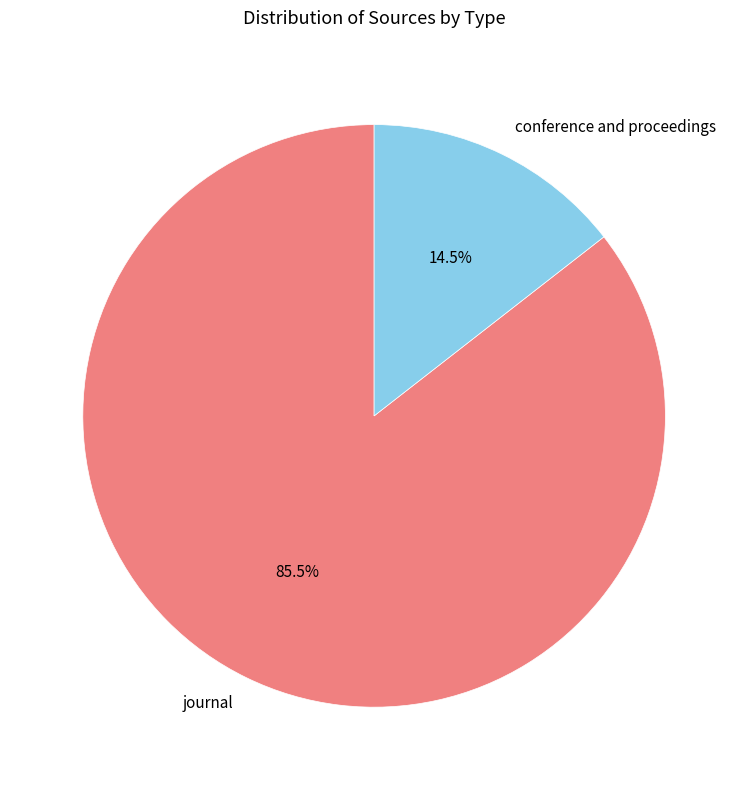

Count the number of slices in the pie.

2